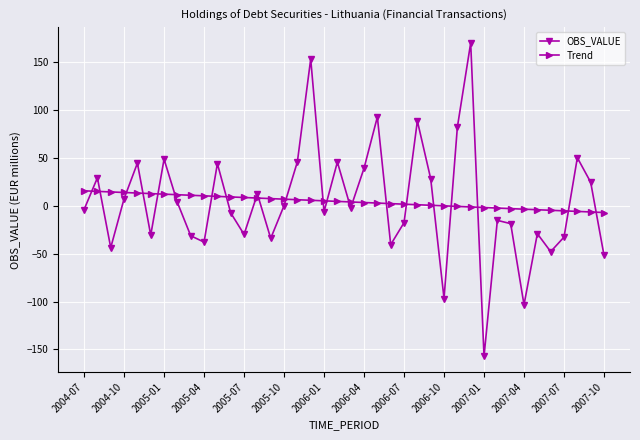

True or false: OBS_VALUE and Trend intersect in this chart.

True